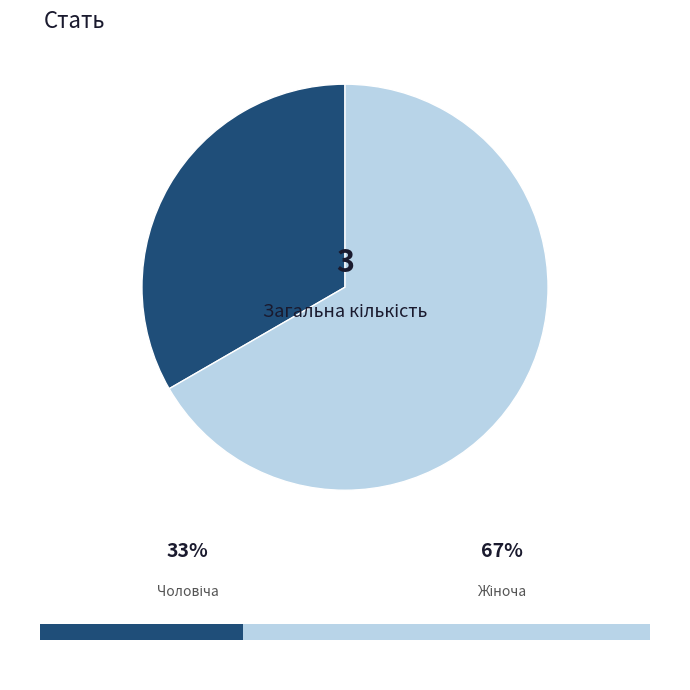

What is the majority slice?

Жіноча